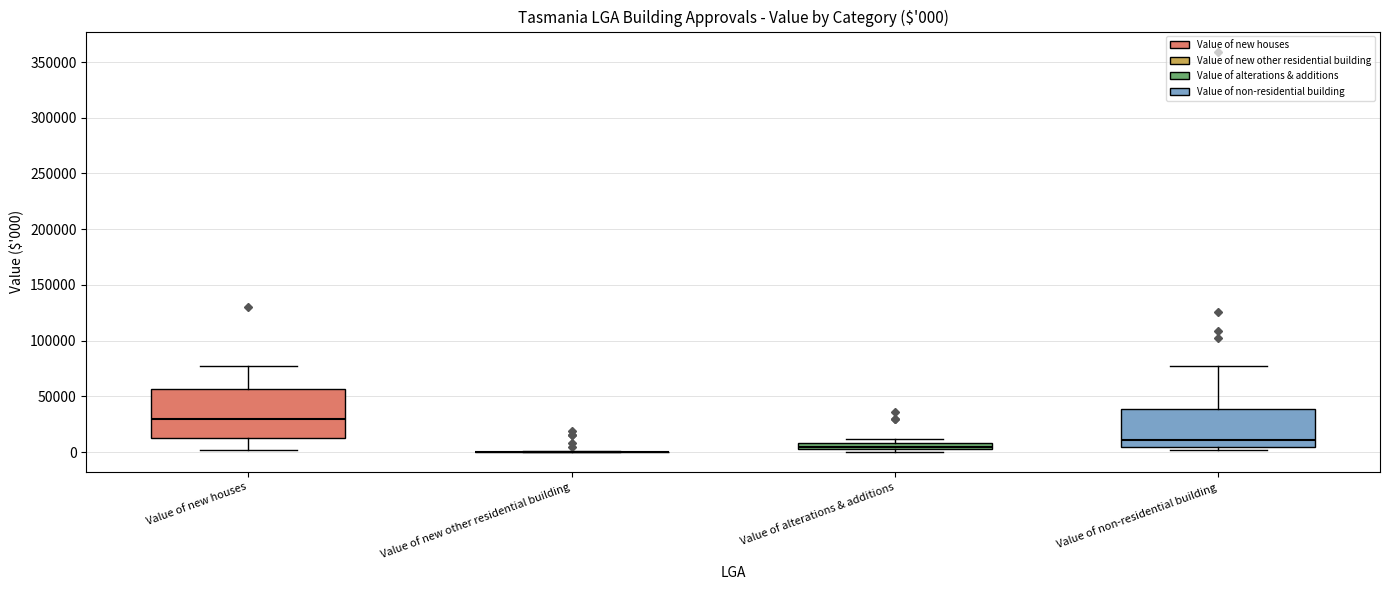

Which box is the tallest, from its lower edge to its upper edge?

Value of new houses